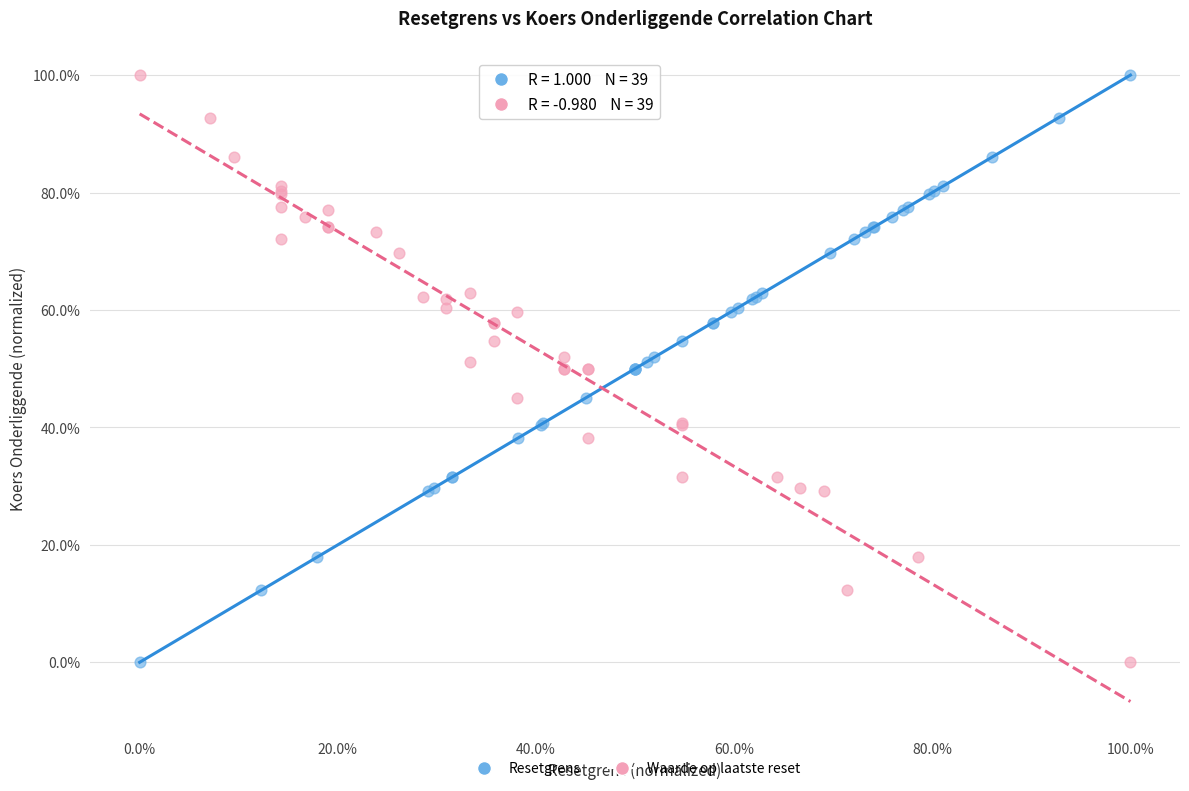

What are all the series names shown in the legend?

Resetgrens, Waarde op laatste reset